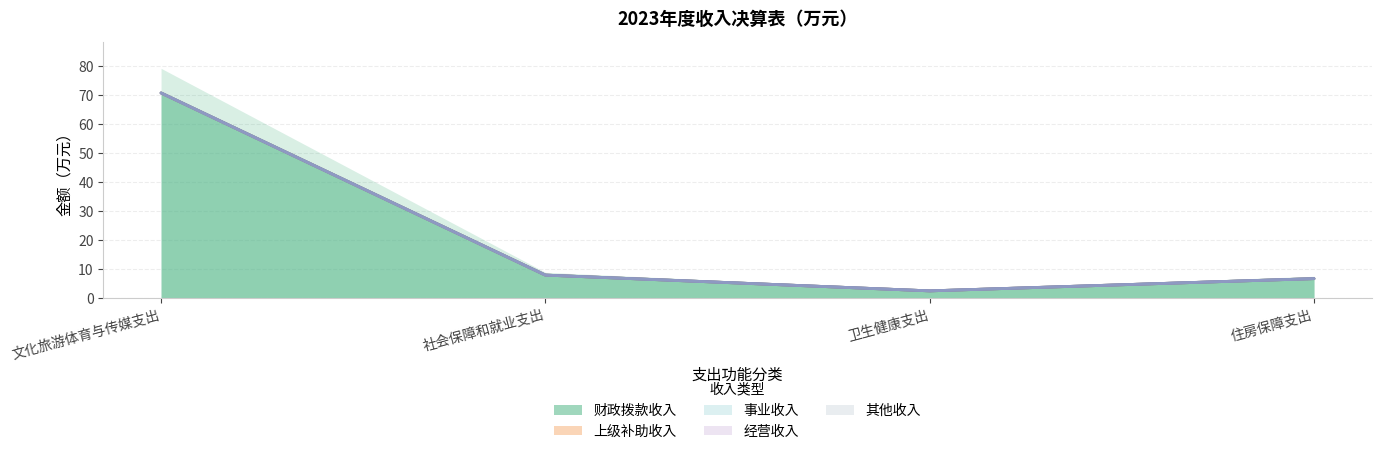

What is the label of the 1st point from the right?

住房保障支出